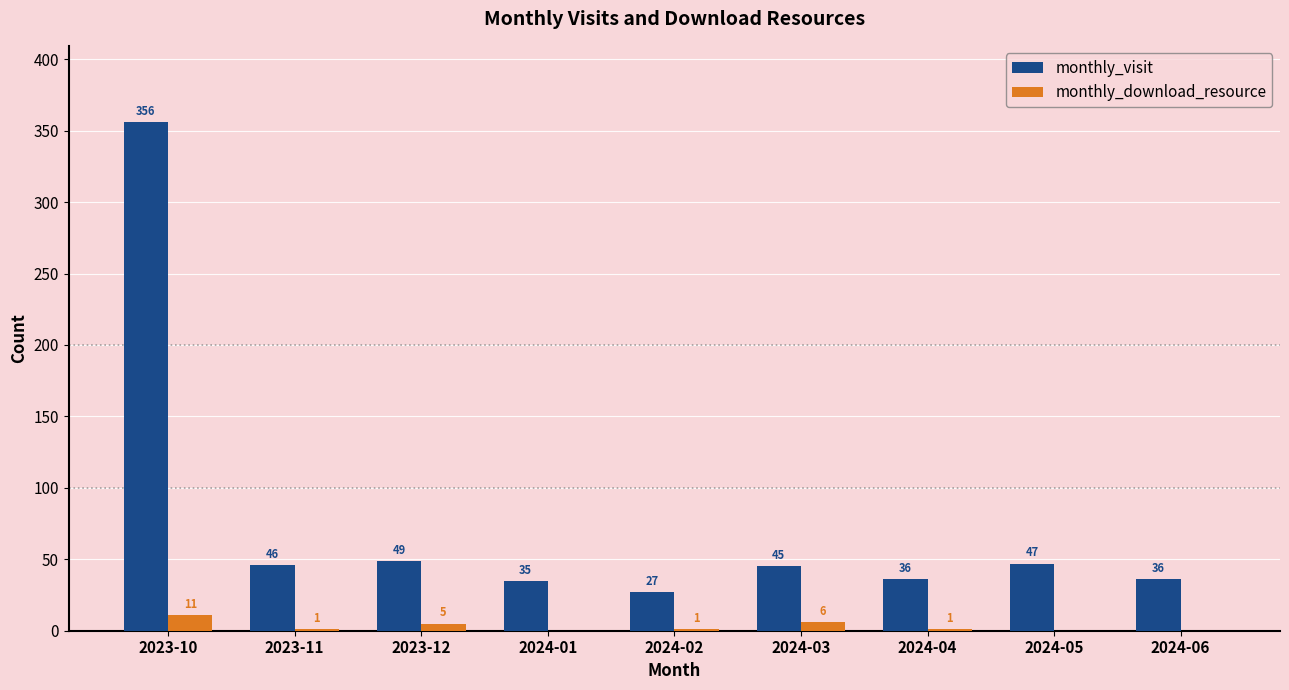

How many groups of bars are there?

9